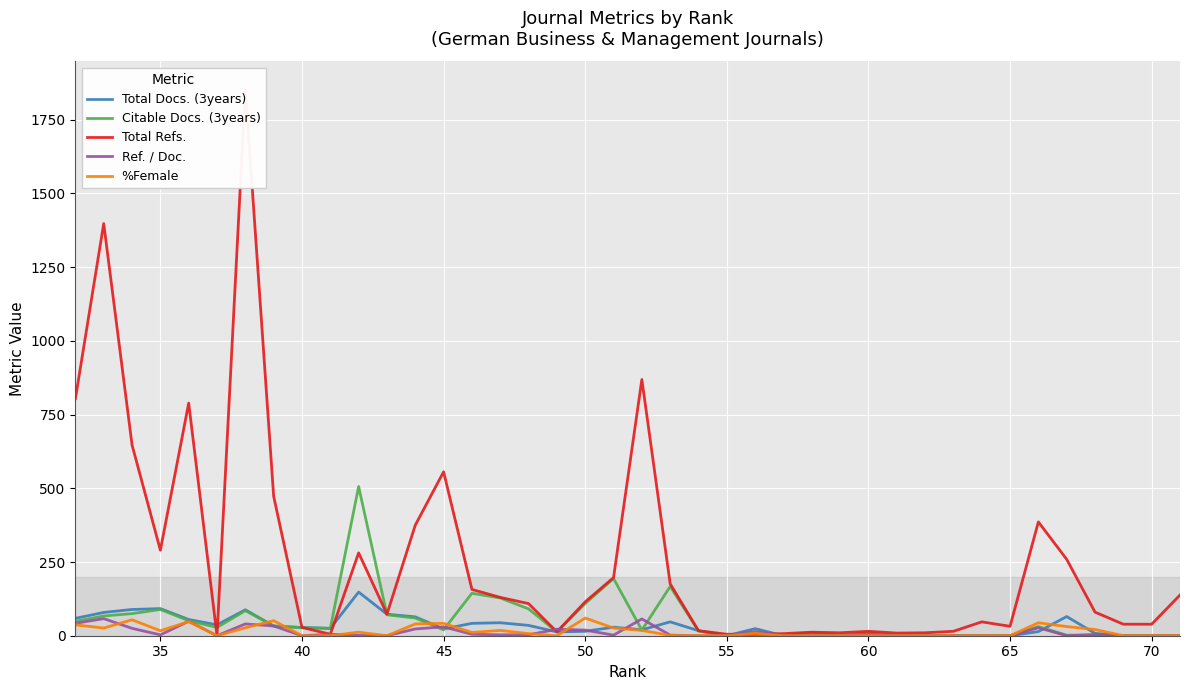

Between 35 and 65, which is larger?

35